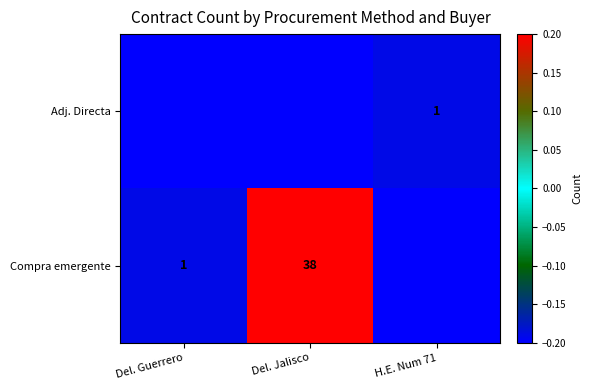

The Compra emergente series shows 1.4 at Del. Guerrero. True or false?

False